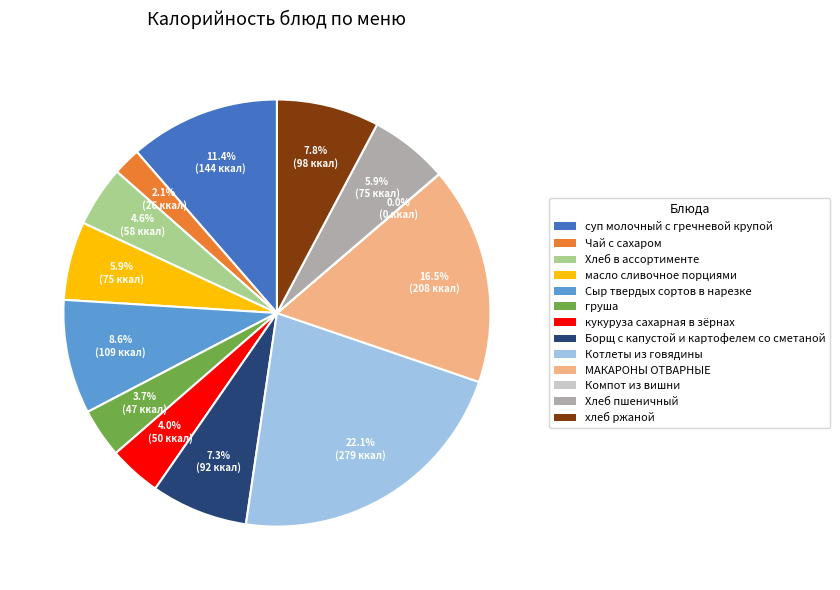

Which slice is the largest?

Котлеты из говядины